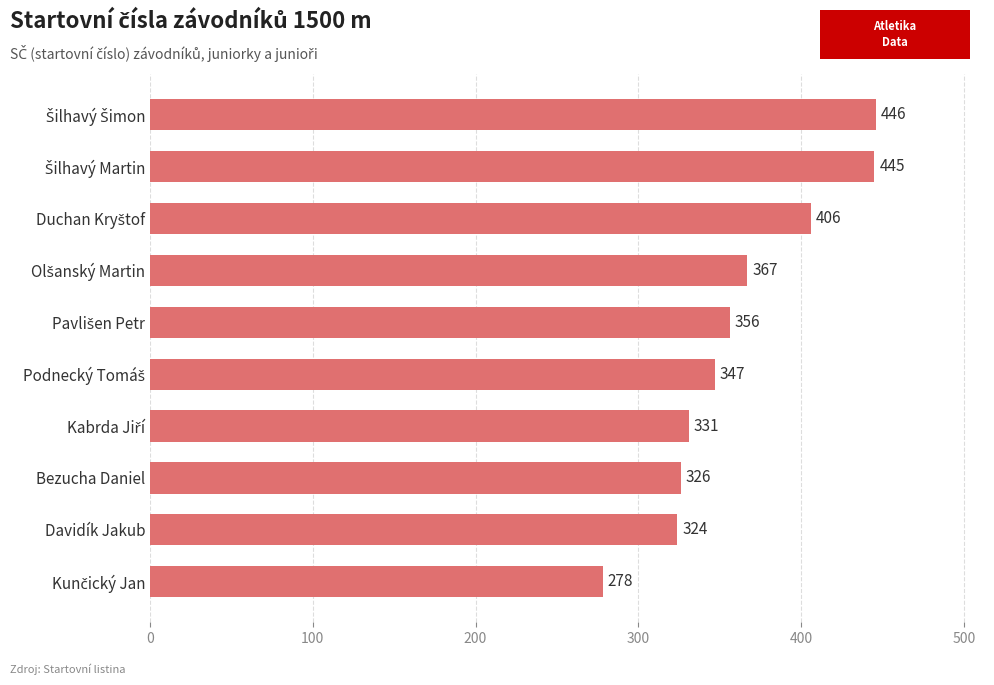

Is it true that the value at Bezucha Daniel is 326?

True